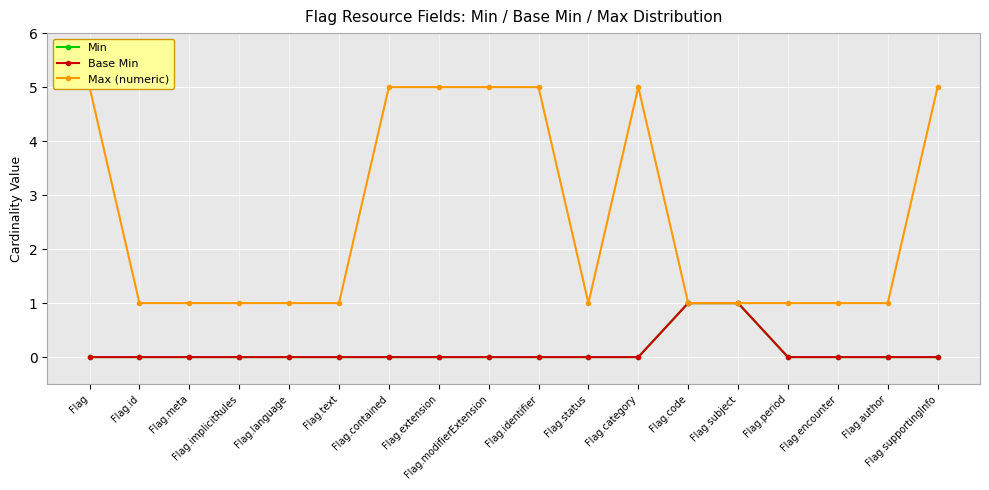

Reading right to left, transcribe all the data shown in this chart.

Min: 0	0	0	0	1	1	0	0	0	0	0	0	0	0	0	0	0	0
Base Min: 0	0	0	0	1	1	0	0	0	0	0	0	0	0	0	0	0	0
Max (numeric): 5	1	1	1	1	1	5	1	5	5	5	5	1	1	1	1	1	5